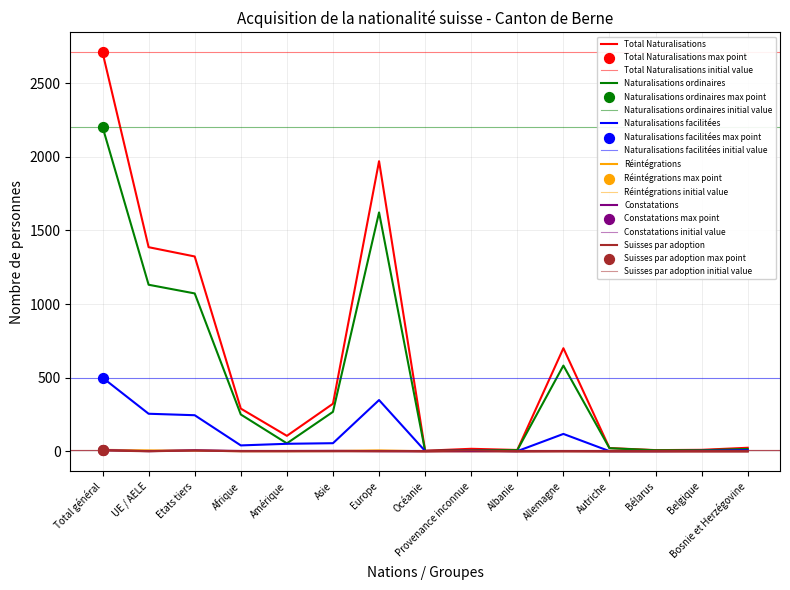

What are all the series names shown in the legend?

Total Naturalisations, Naturalisations ordinaires, Naturalisations facilitées, Réintégrations, Constatations, Suisses par adoption